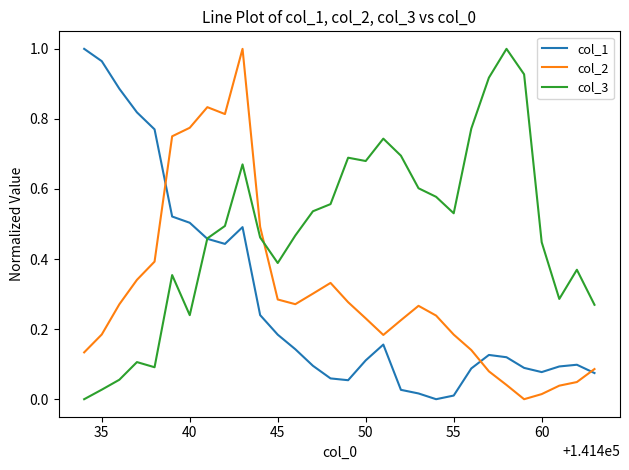

True or false: col_1 and col_3 cross at least once.

True